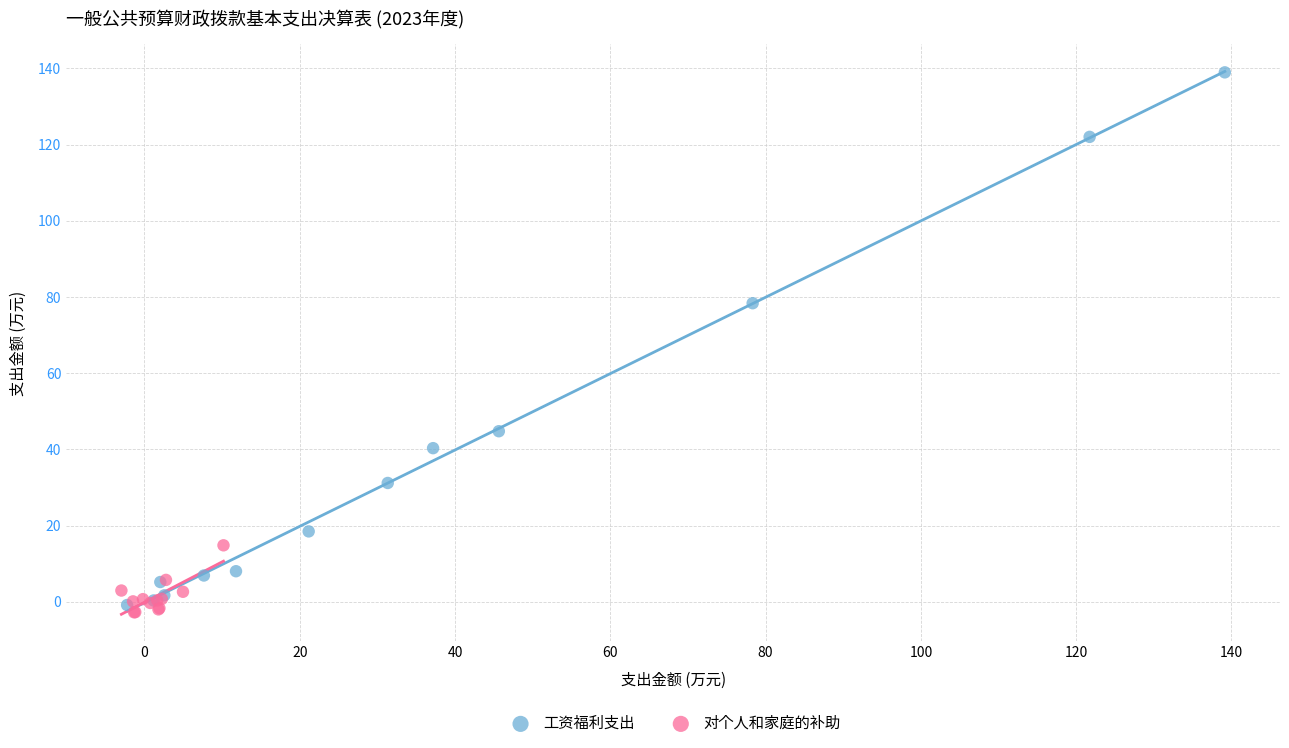

Which series contains the lowest Y value?

对个人和家庭的补助